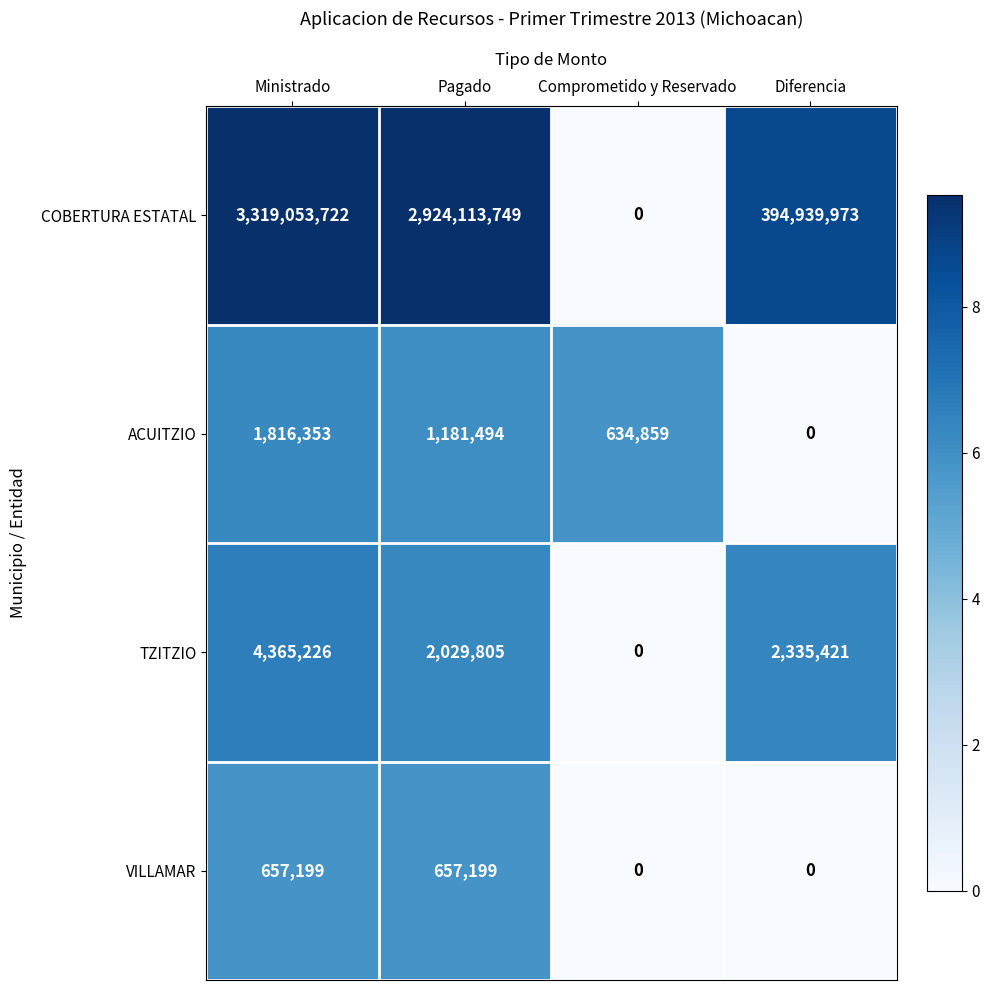

Where is ACUITZIO nearest to the value 908176?

Comprometido y Reservado